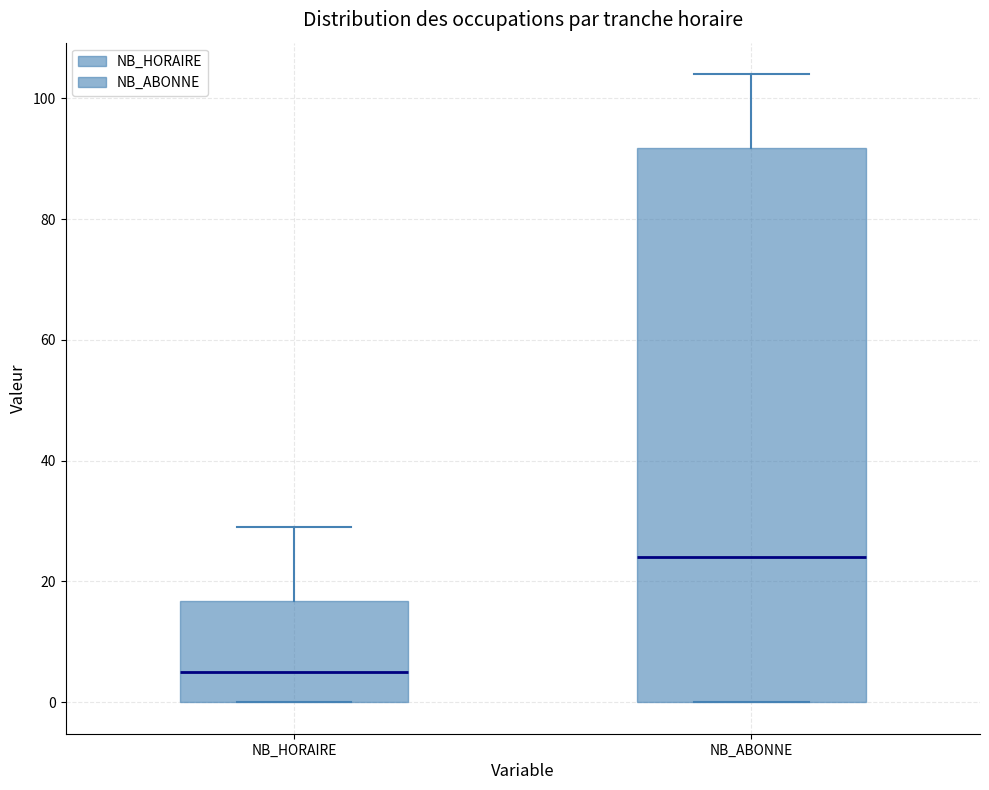

Which box is the tallest, from its lower edge to its upper edge?

NB_ABONNE